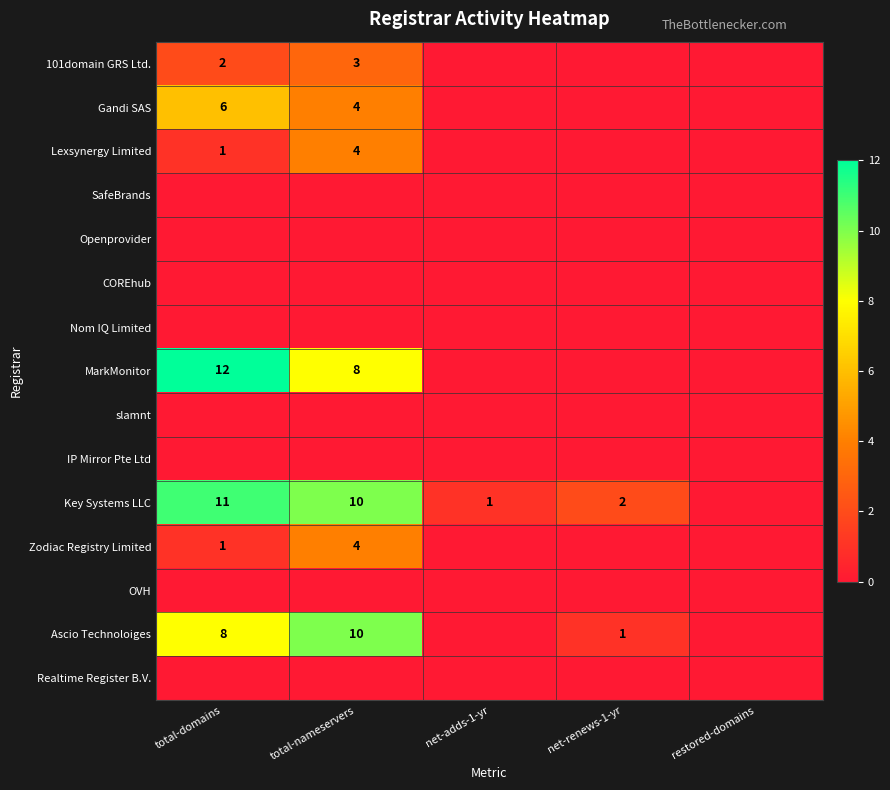

List the series in order of their peak value, highest first.

MarkMonitor, Key Systems LLC, Ascio Technoloiges, Gandi SAS, Lexsynergy Limited, Zodiac Registry Limited, 101domain GRS Ltd., SafeBrands, Openprovider, COREhub, Nom IQ Limited, slamnt, IP Mirror Pte Ltd, OVH, Realtime Register B.V.